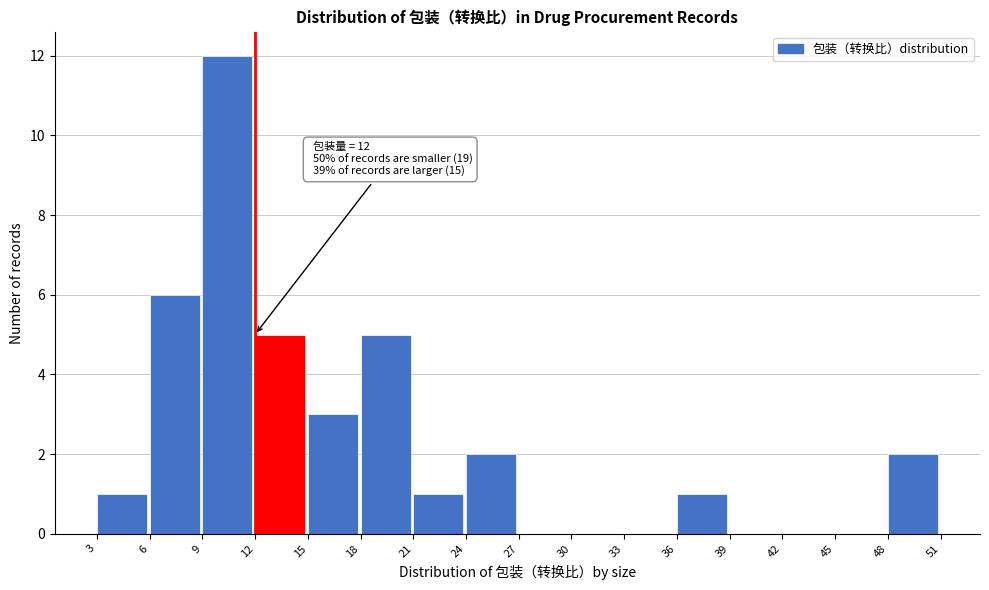

Which range on the x-axis has the tallest bar?

9 to 12